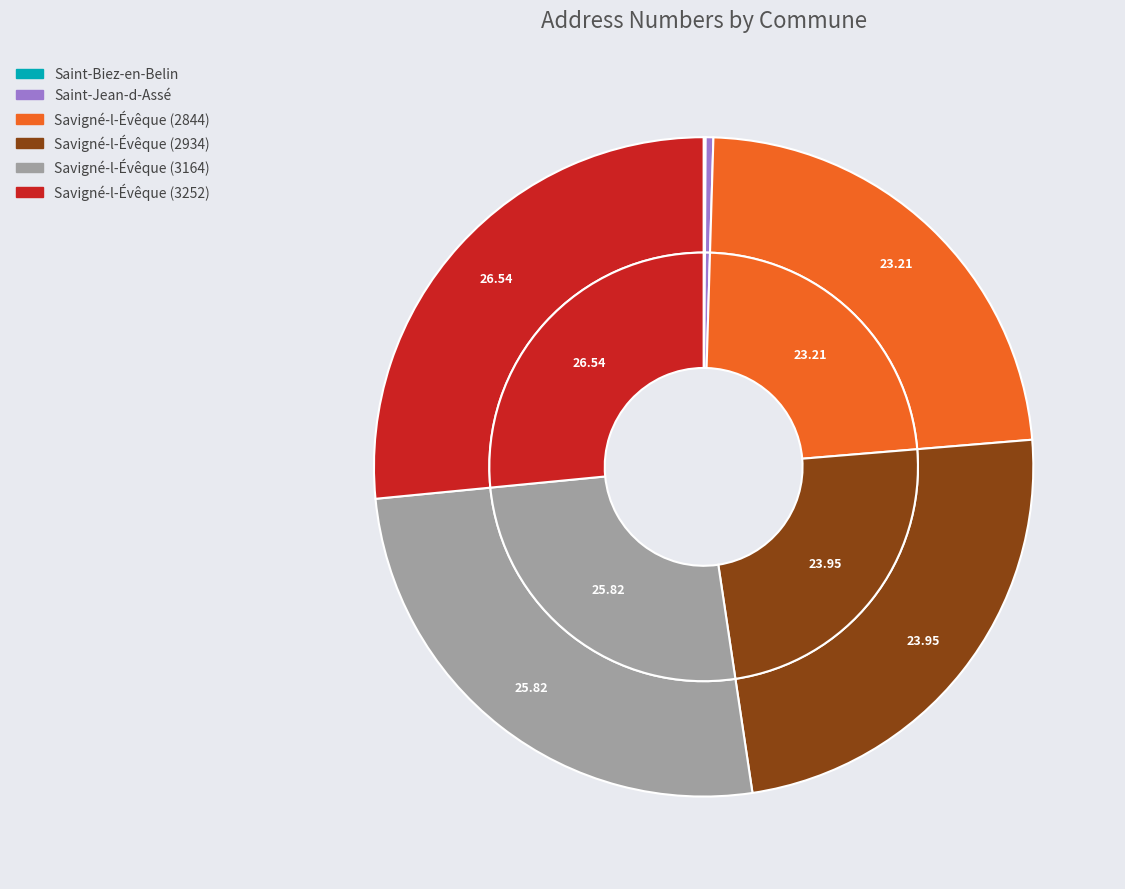

Is there any slice that represents more than half of the pie?

No